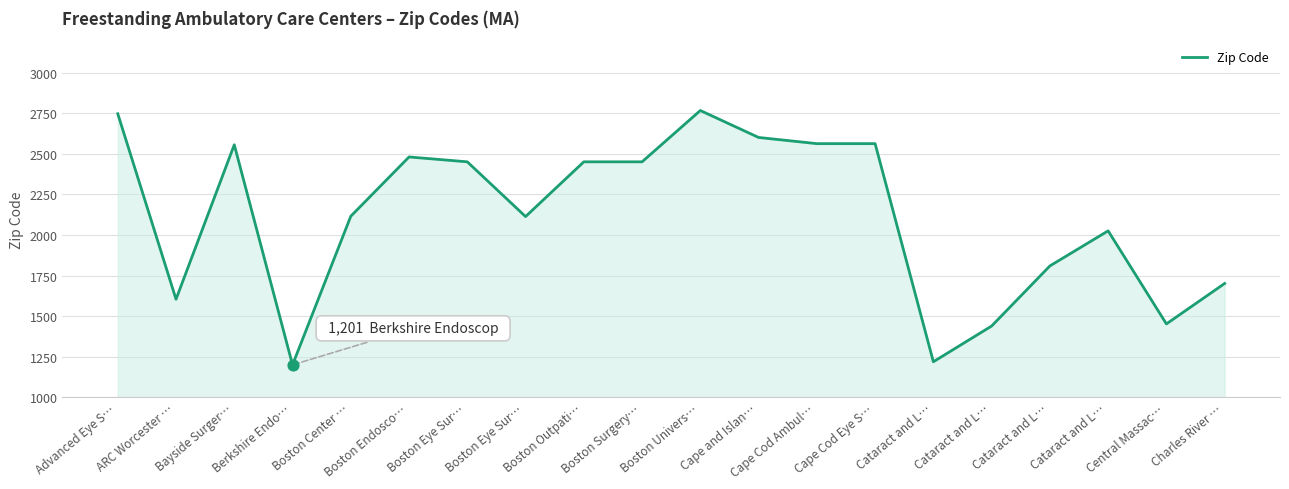

Which has a higher value, Boston Center … or Boston Endosco…?

Boston Endosco…